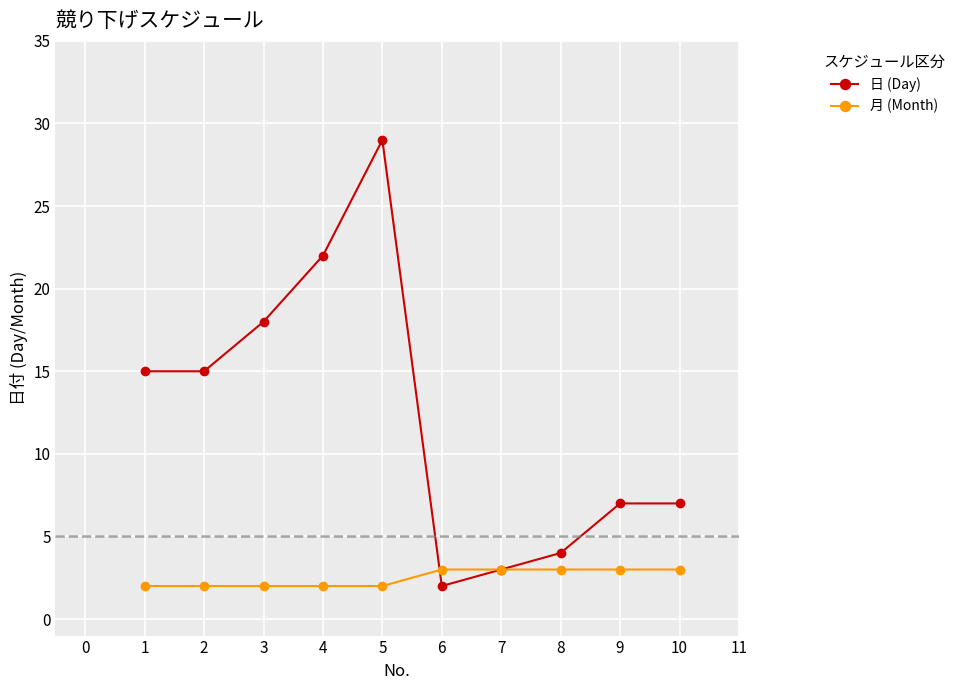

Rank the series by their maximum value, from highest to lowest.

日 (Day), 月 (Month)